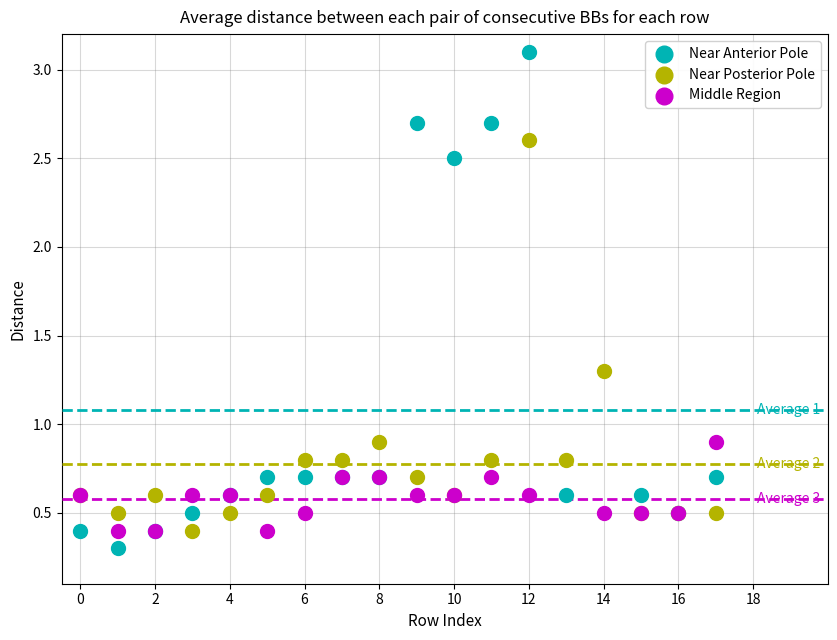

Which series has the widest spread of Y values?

Near Anterior Pole